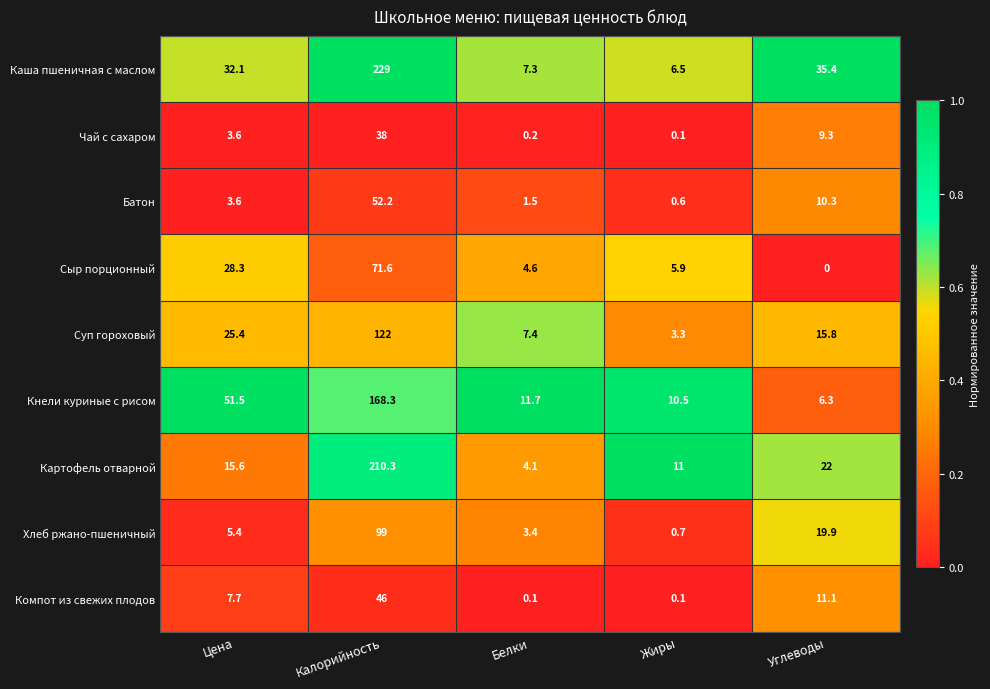

What is the difference between the maximum and minimum values in the Чай с сахаром series?

37.9